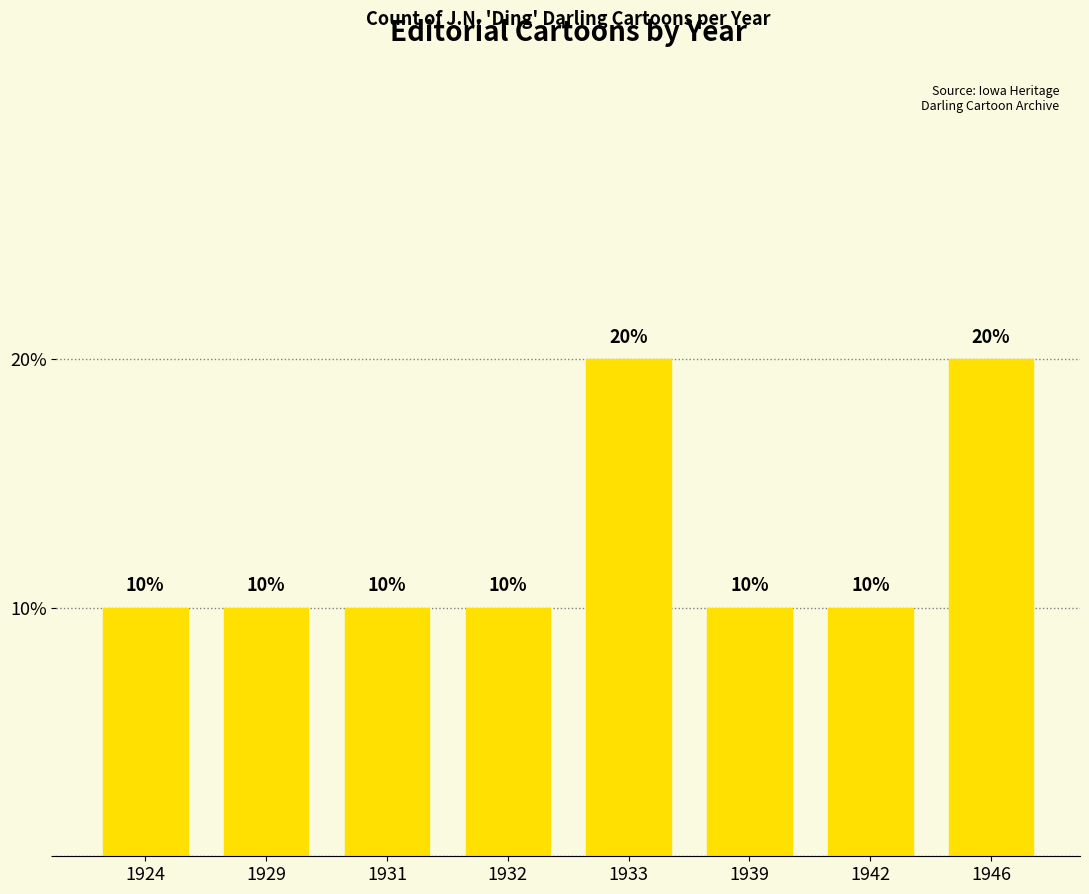

Count the number of values greater than 10.

2